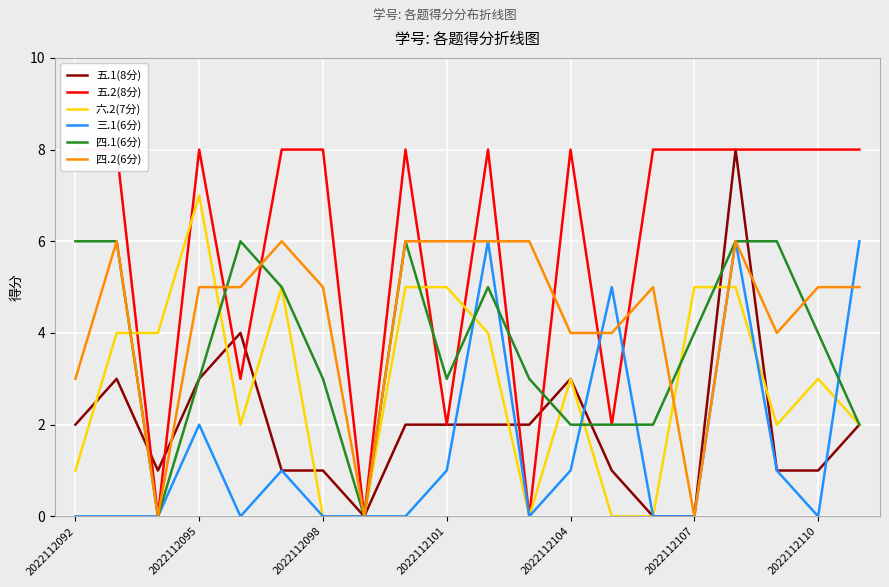

True or false: 四.2(6分) has more than 0 points higher than both neighbors.

True